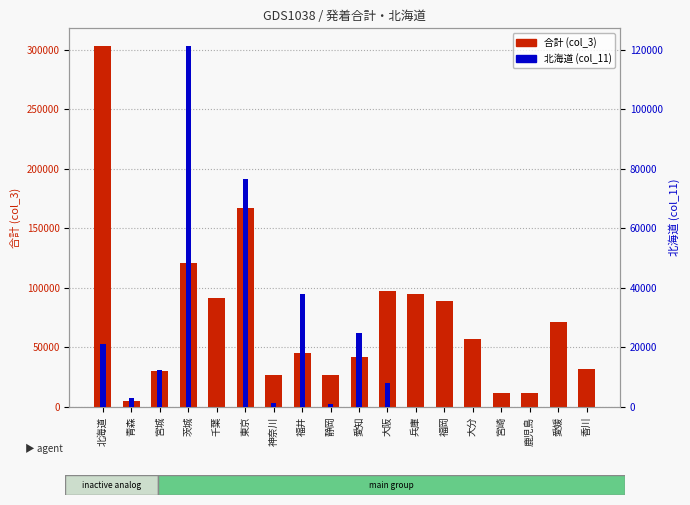

Rank the series by their average value, from highest to lowest.

合計 (col_3), 北海道 (col_11)